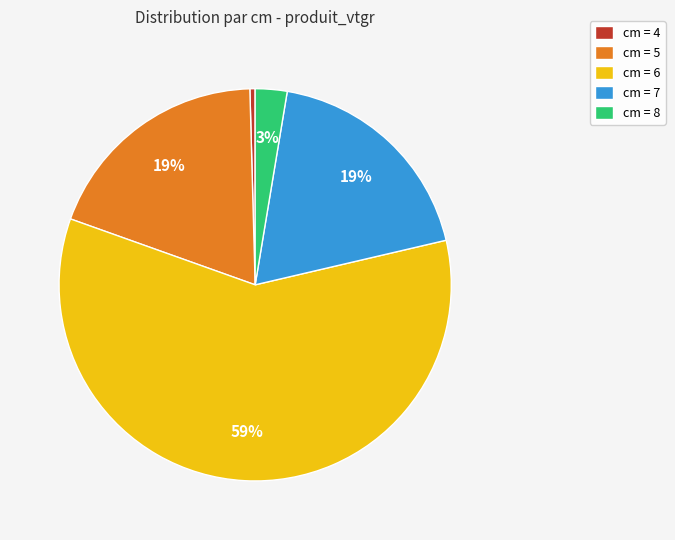

Is it true that cm = 6 is 59% of the pie?

True